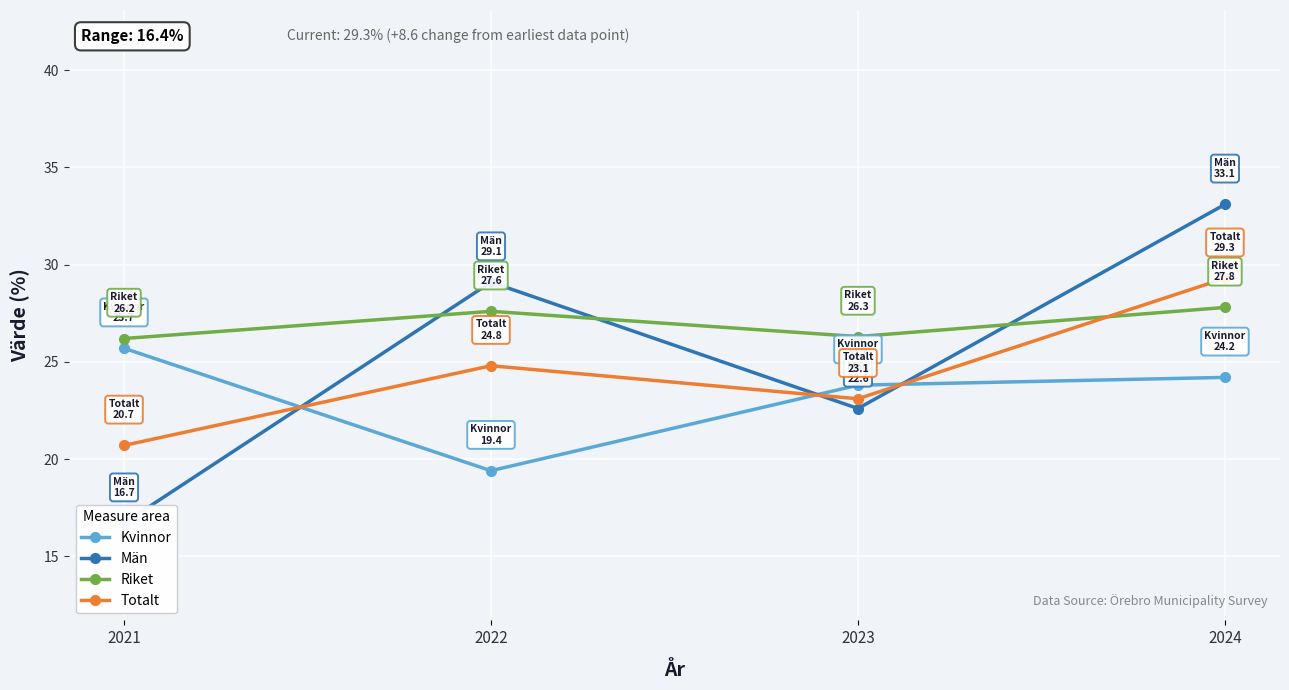

True or false: Riket and Kvinnor intersect in this chart.

False